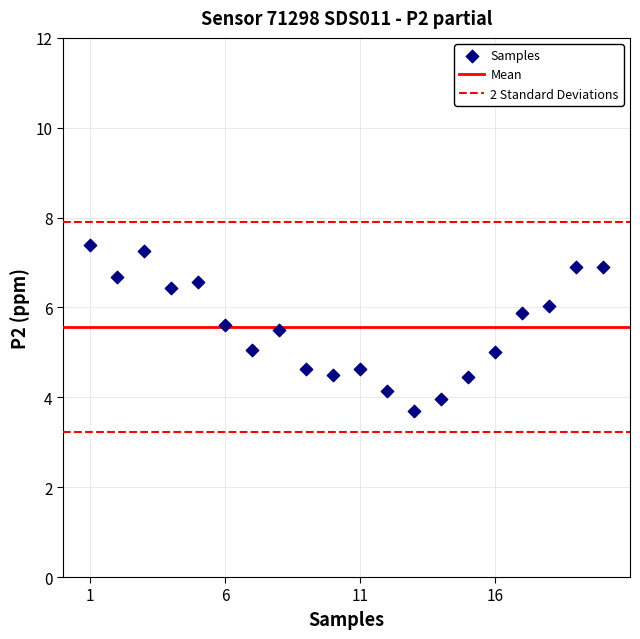

What is the range of X values (max minus min)?

19.0